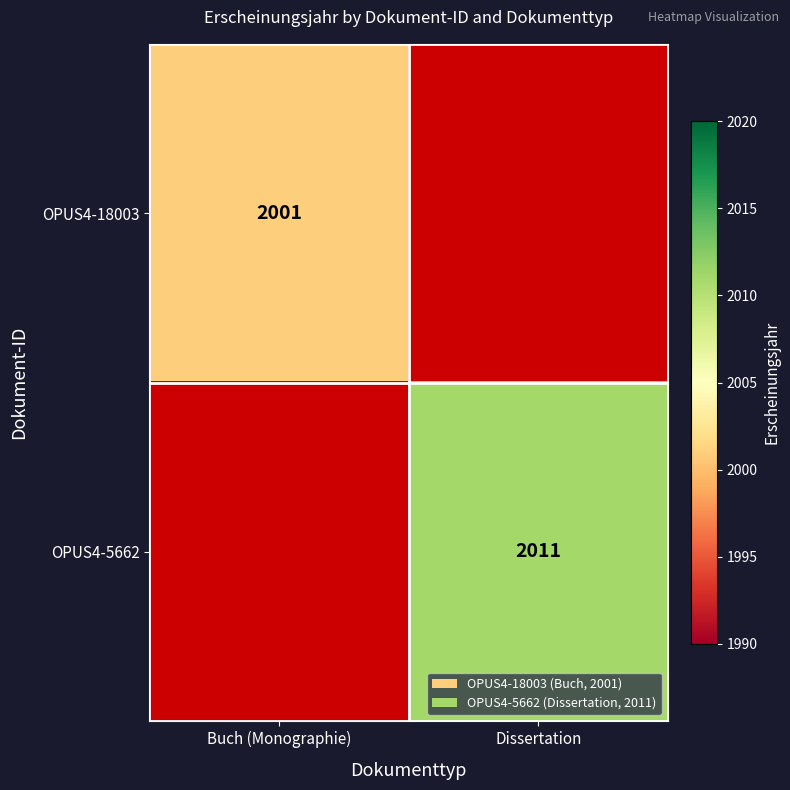

How many categories are shown in the chart?

2